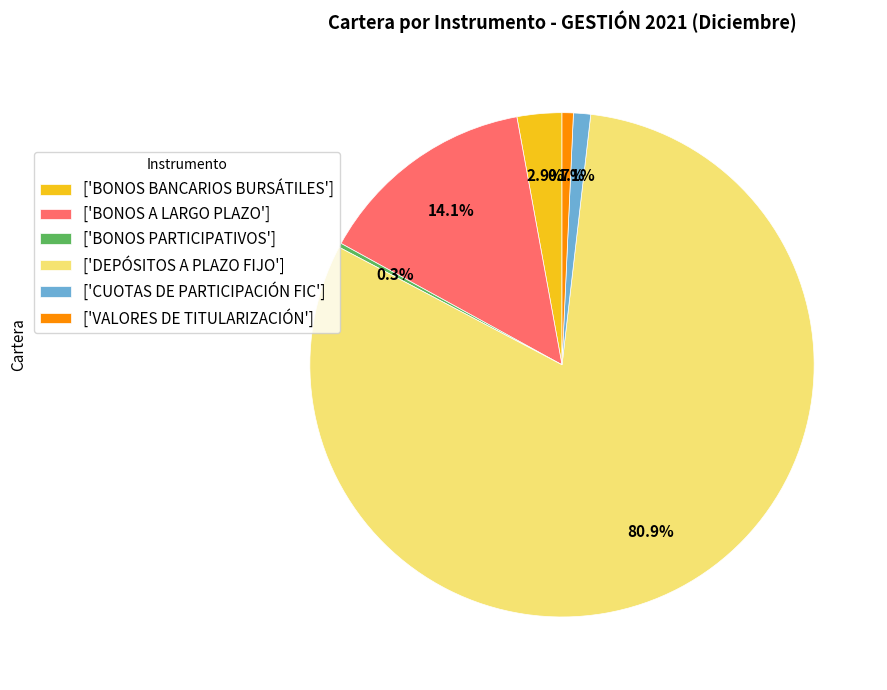

Which has a higher value, ['CUOTAS DE PARTICIPACIÓN FIC'] or ['DEPÓSITOS A PLAZO FIJO']?

['DEPÓSITOS A PLAZO FIJO']